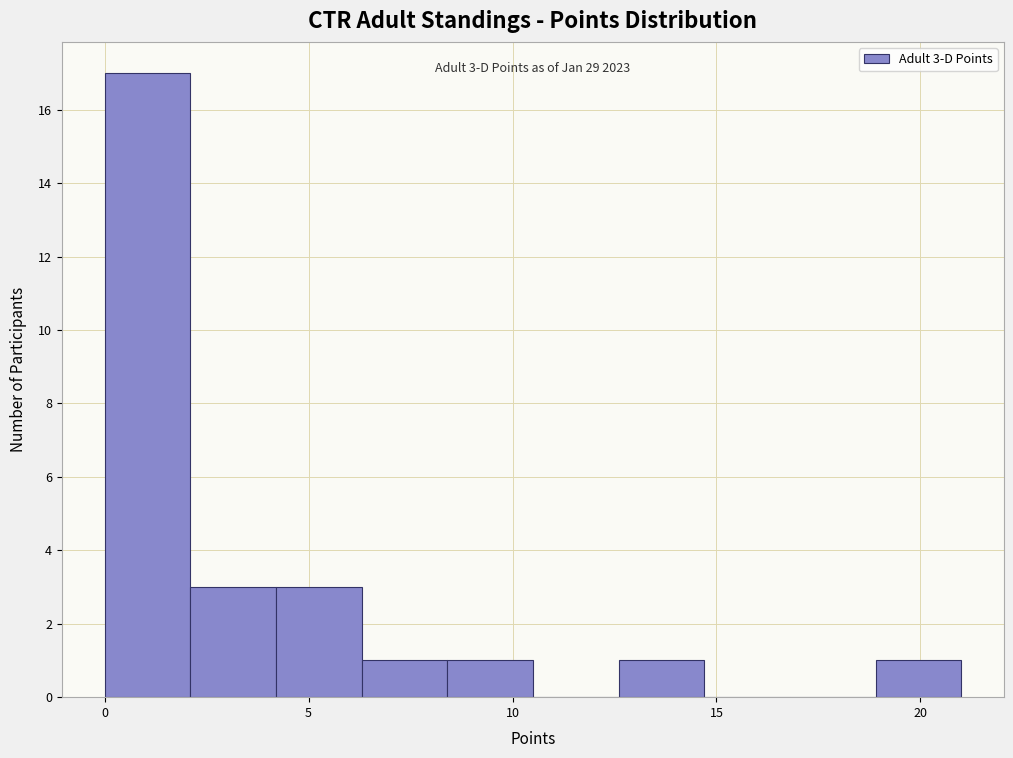

Over which range of the x-axis is the bar tallest?

0.0 to 2.1